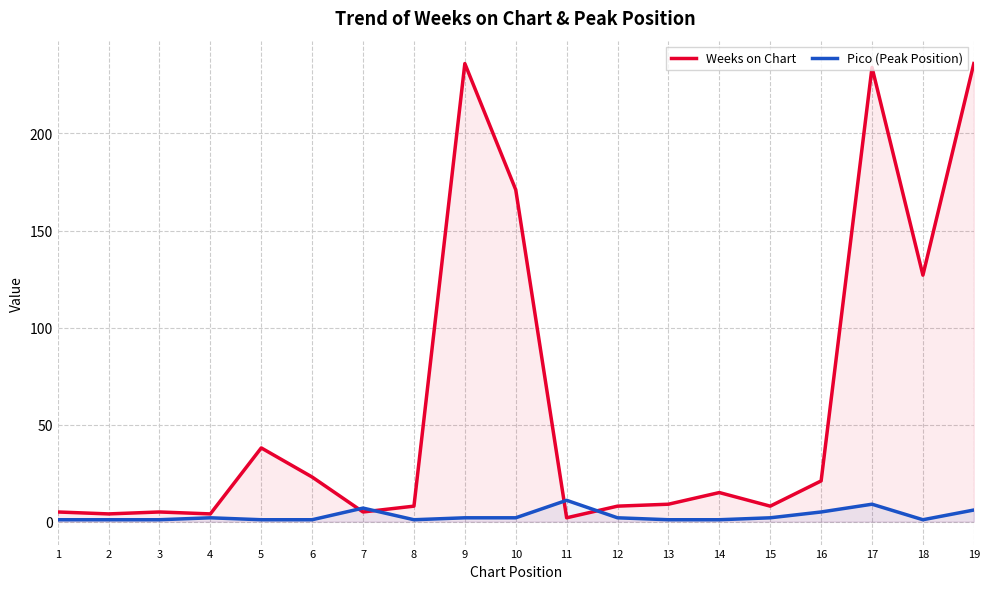

Rank the series at 8 from highest to lowest value.

Weeks on Chart, Pico (Peak Position)